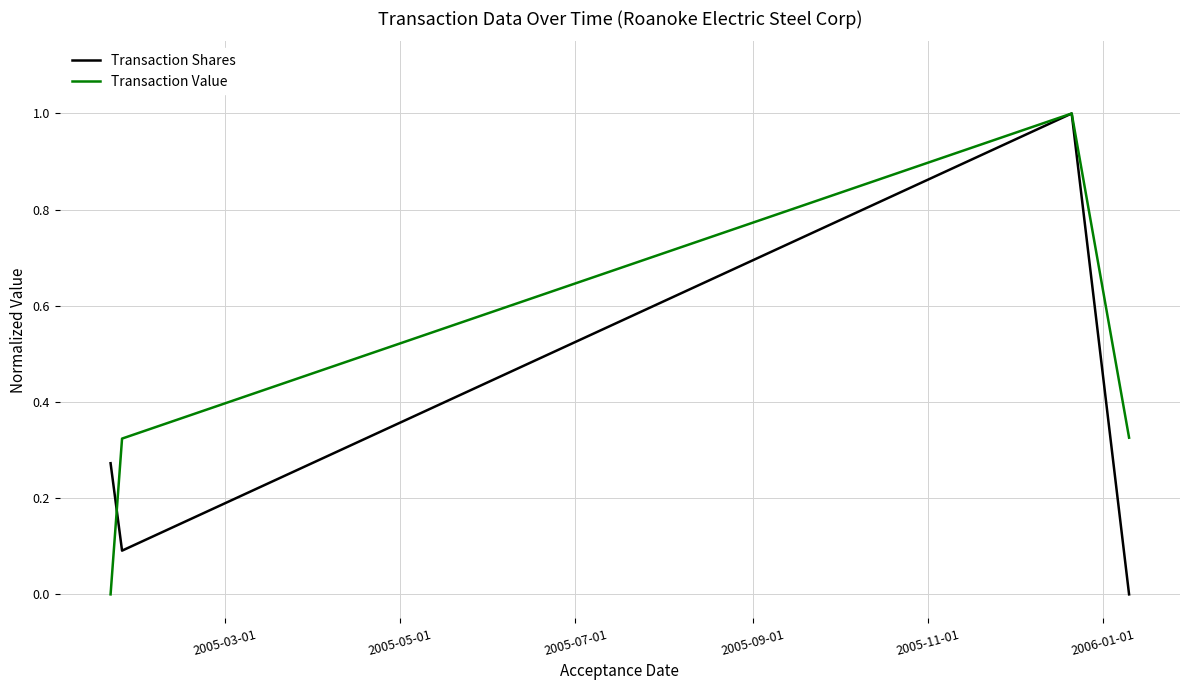

Which series has the largest total across all categories?

Transaction Value